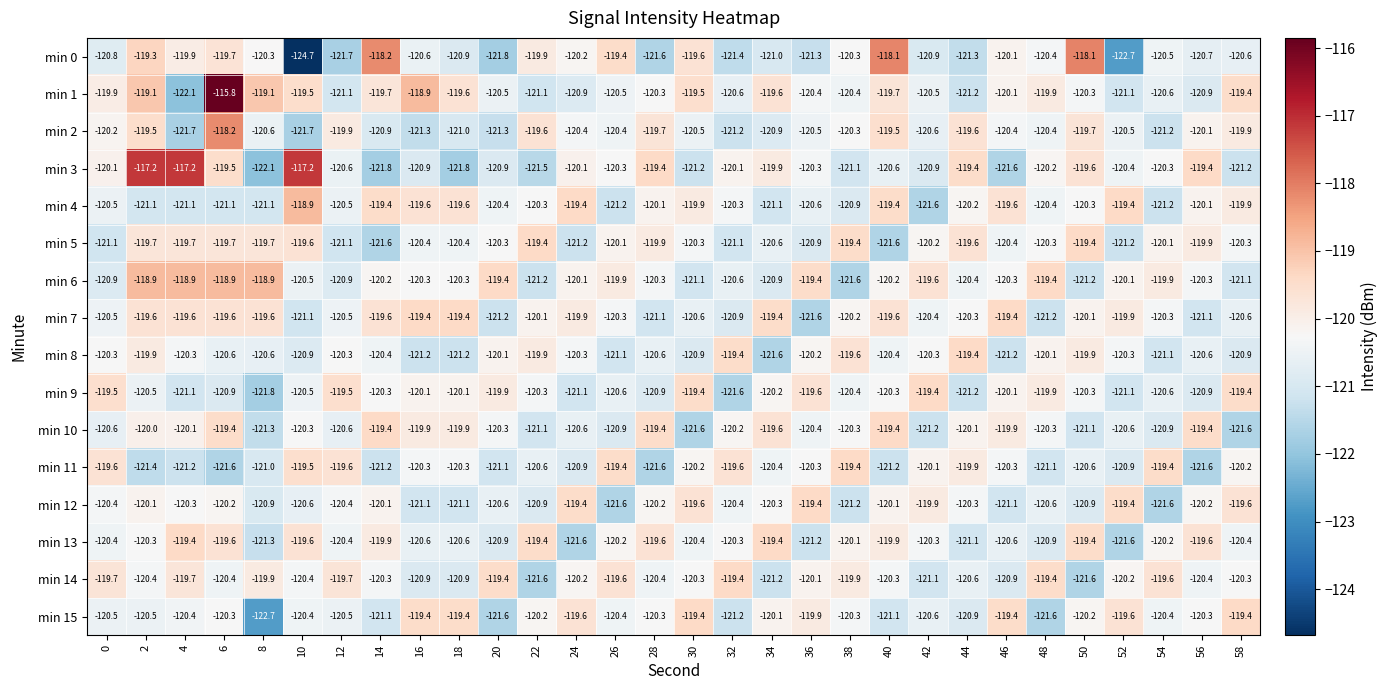

The min 9 series shows -213.6 at 52. True or false?

False